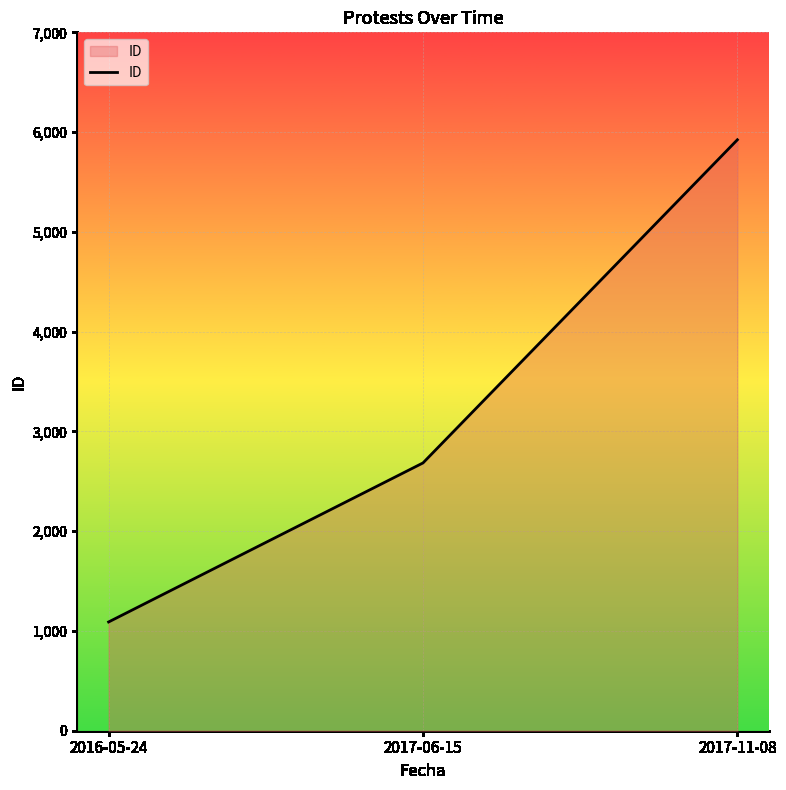

At which label is the value closest to 3506?

2017-06-15